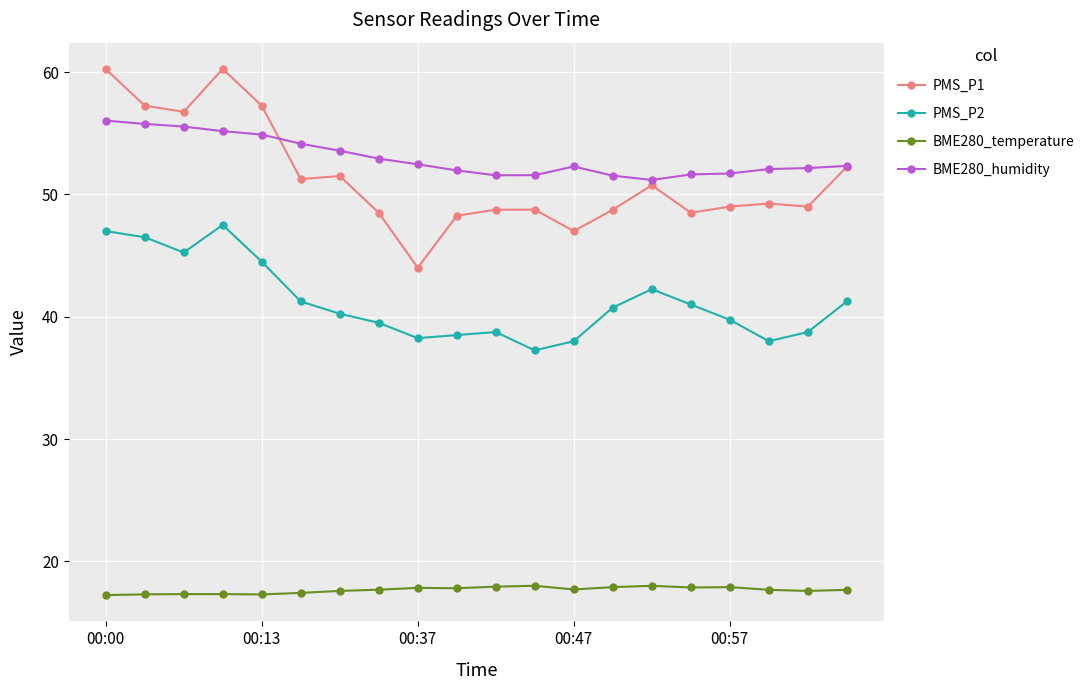

What are all the series names shown in the legend?

PMS_P1, PMS_P2, BME280_temperature, BME280_humidity